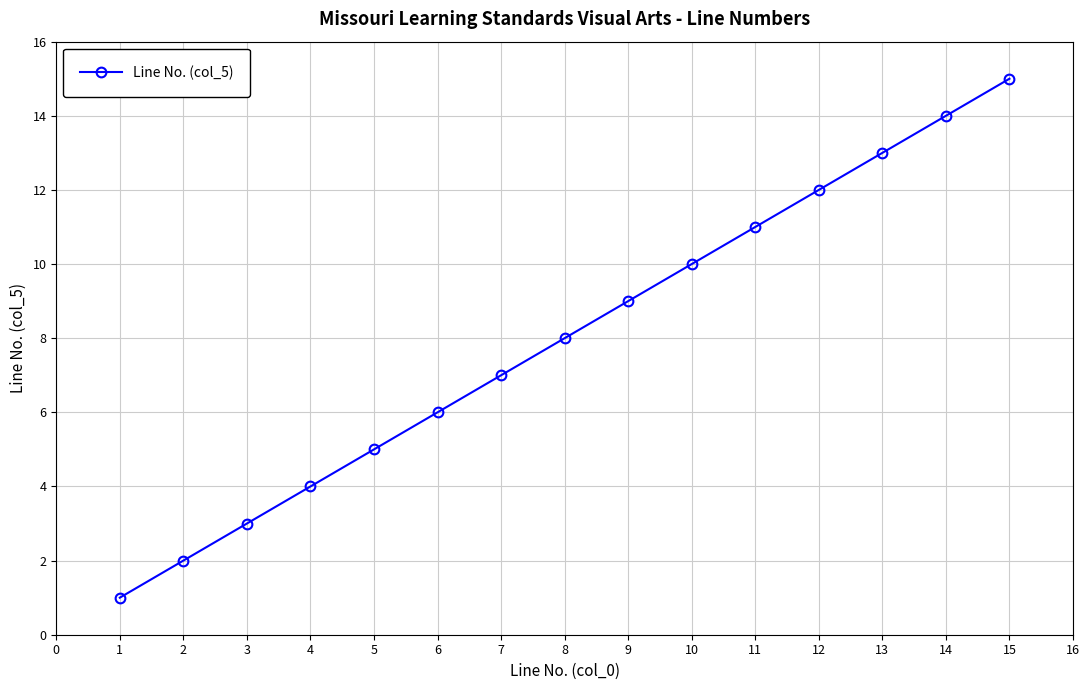

How many data points does each series have?

15